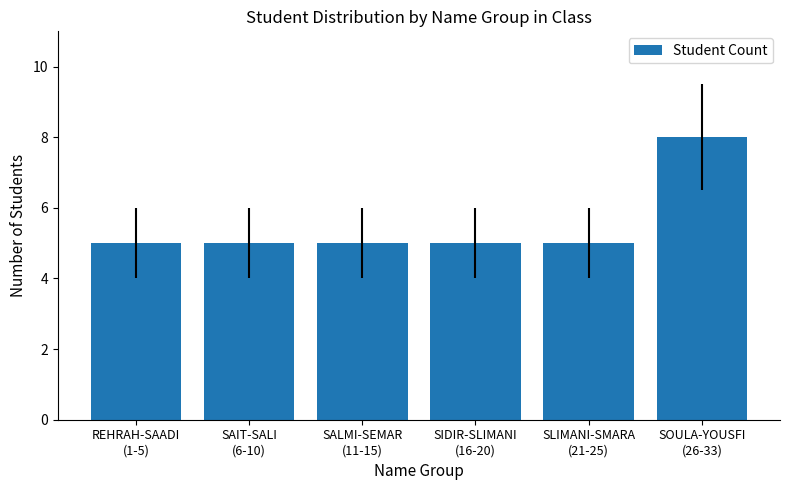

What is the difference between the maximum and second lowest values?

3